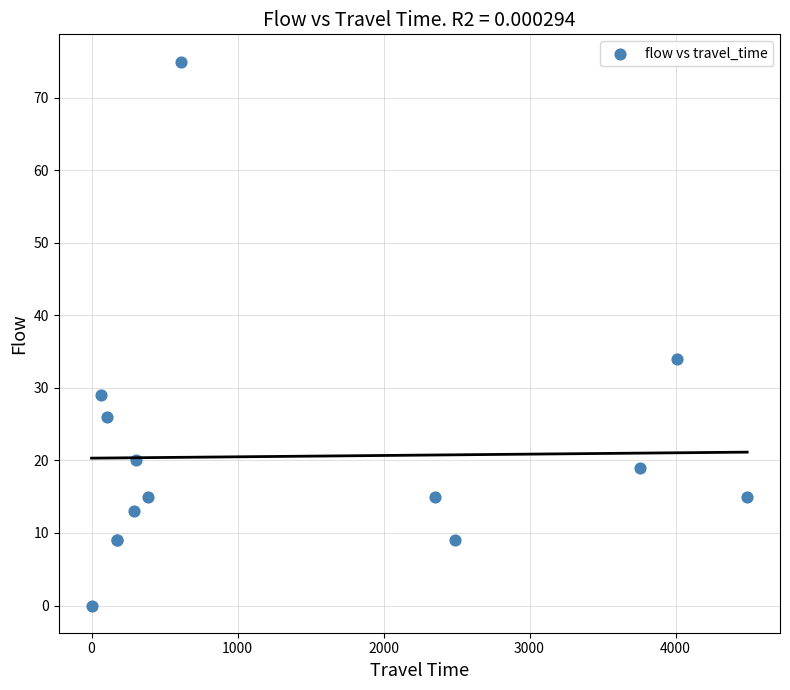

What Y value in the scatter plot is closest to 37?

34